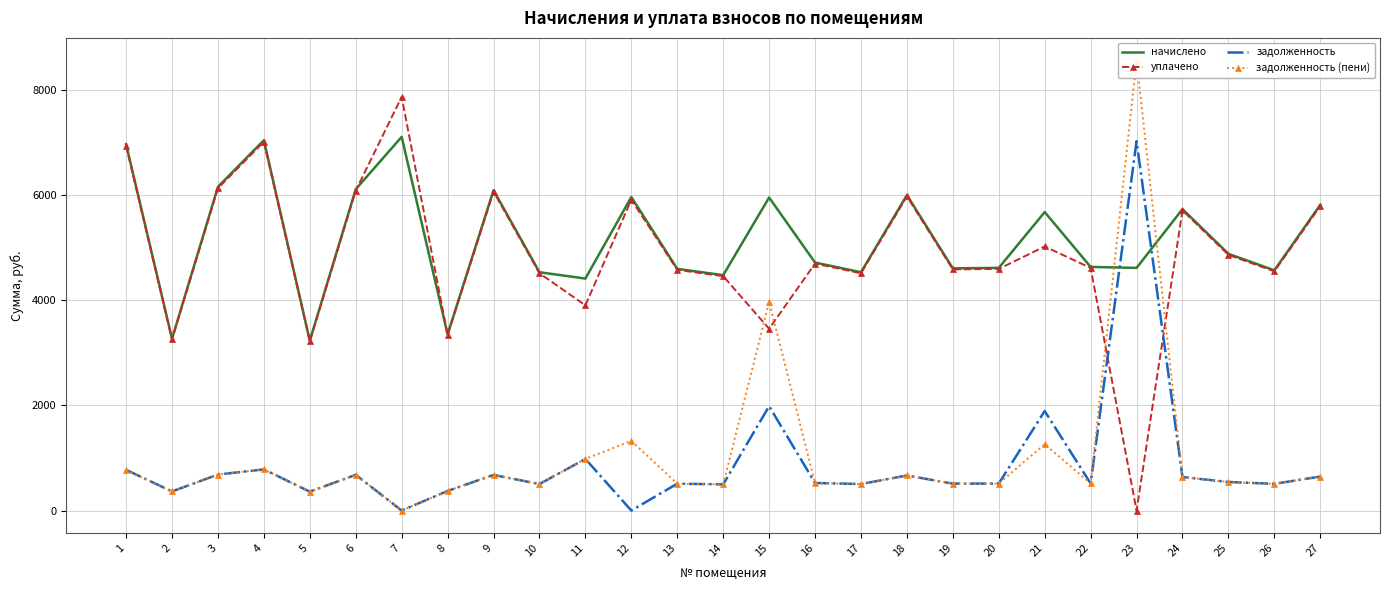

Which series ends up on top after the final intersection of задолженность and уплачено?

уплачено